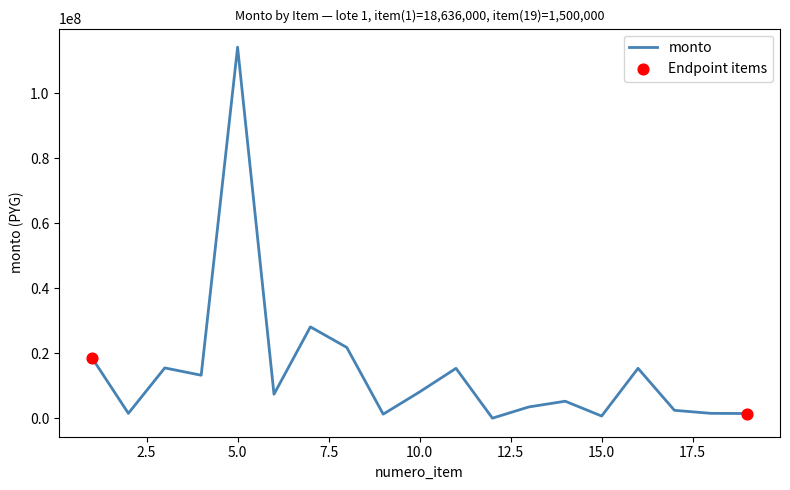

What is the greatest value displayed?

114208000